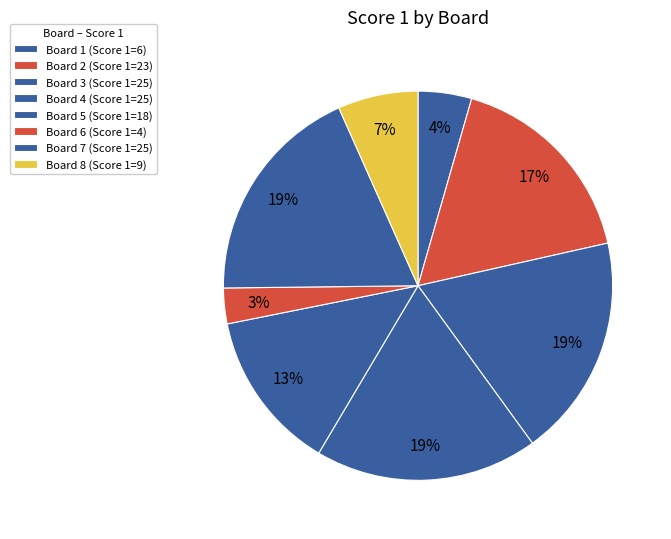

How many slices are in this pie chart?

8